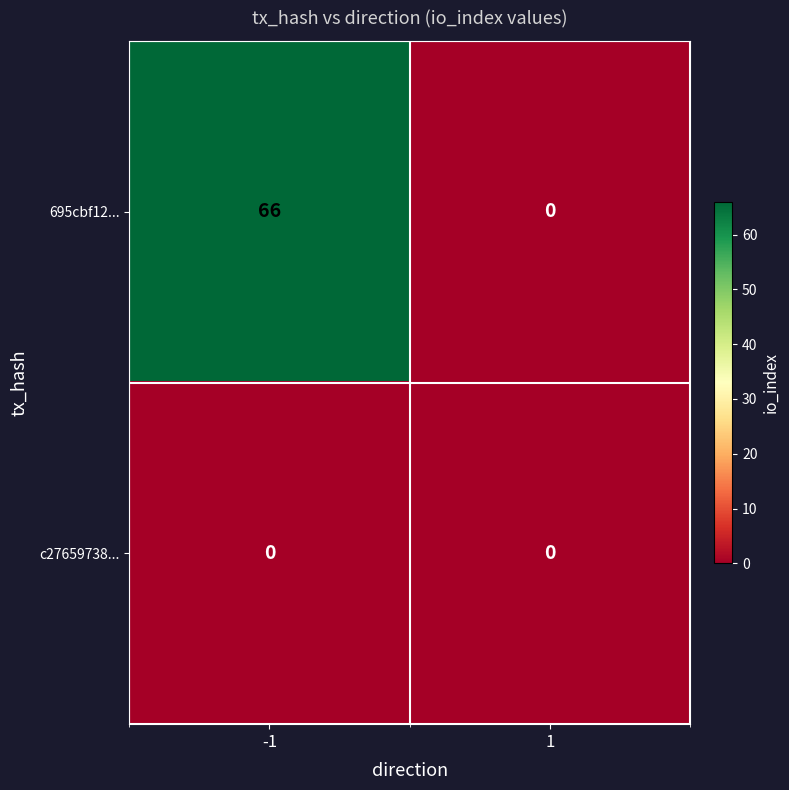

What is the average value of the 695cbf12... series?

33